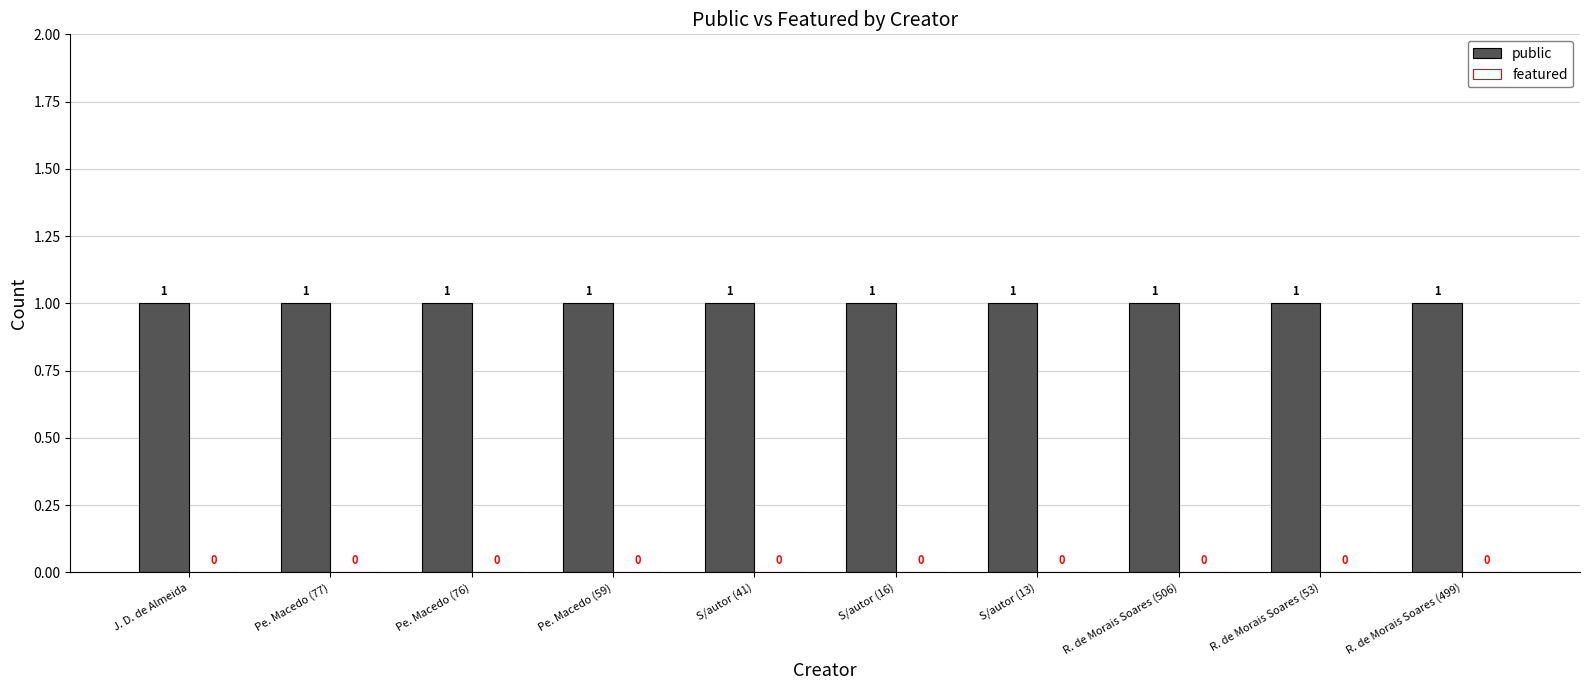

What is the difference between the highest and lowest values at R. de Morais Soares (499)?

1